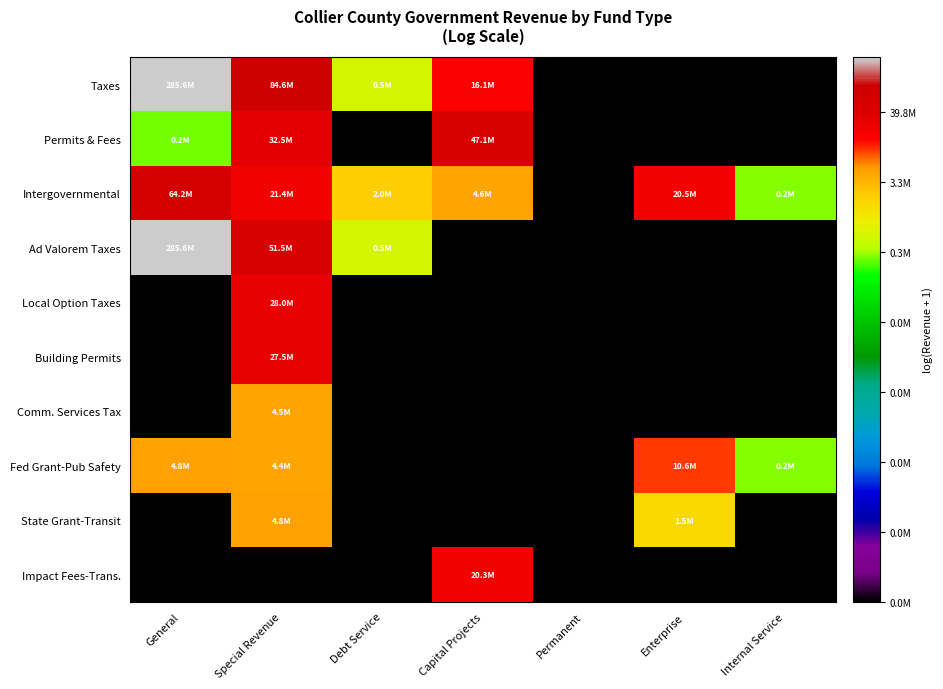

Rank the series by their maximum value, from lowest to highest.

Comm. Services Tax, State Grant-Transit, Fed Grant-Pub Safety, Impact Fees-Trans., Building Permits, Local Option Taxes, Permits & Fees, Intergovernmental, Taxes, Ad Valorem Taxes